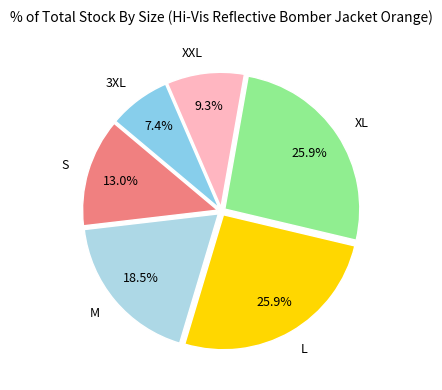

What is the smallest slice in the pie chart?

3XL